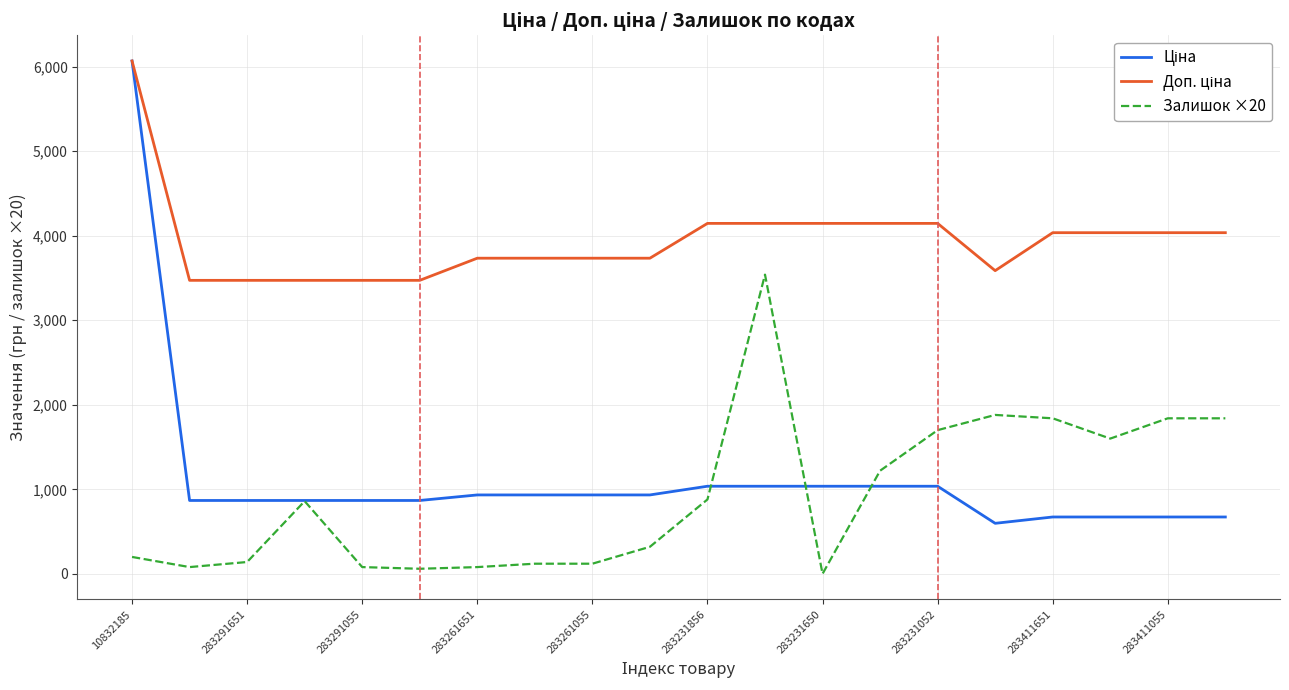

What is the greatest value displayed?

6067.2